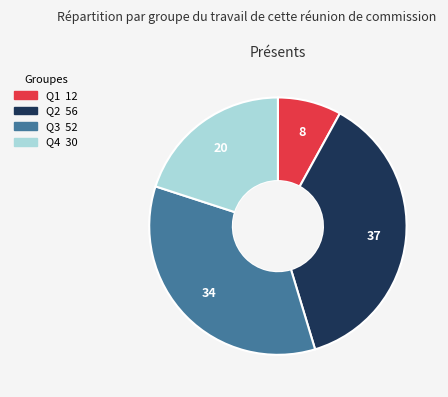

Which slice is the smallest?

Q1